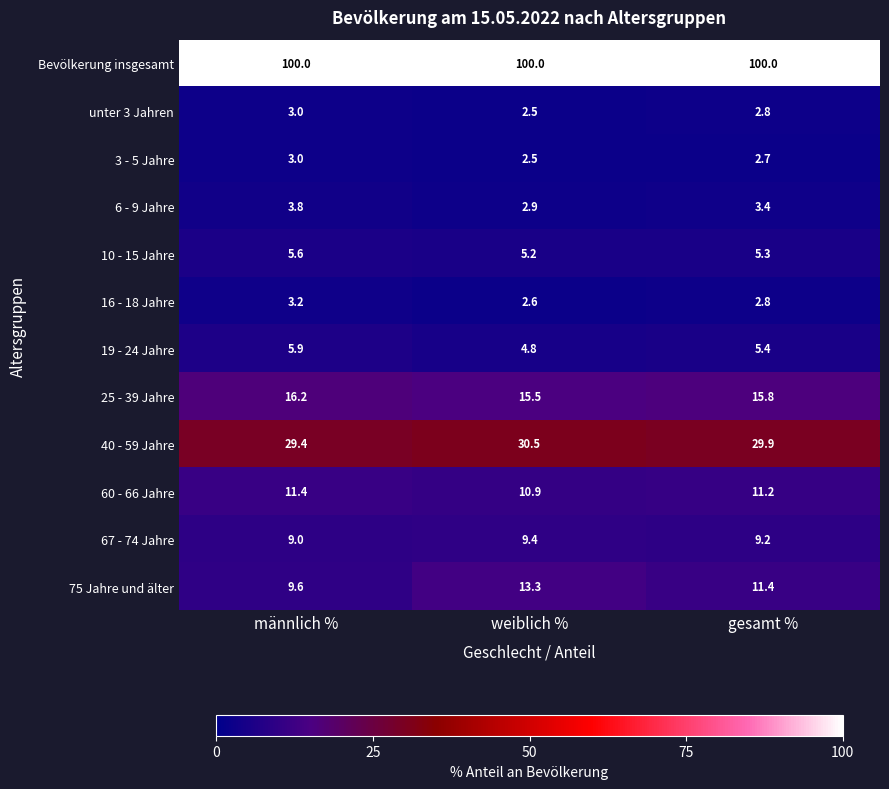

Which category has the lowest value across all series?

weiblich %